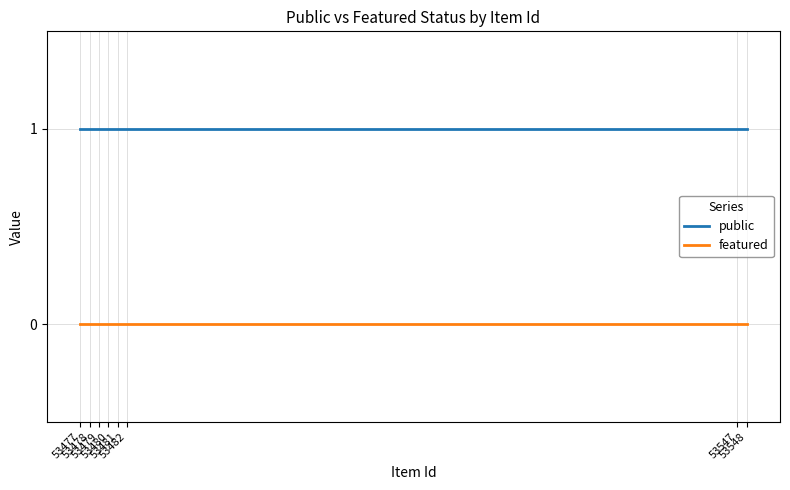

What are all the series names shown in the legend?

public, featured